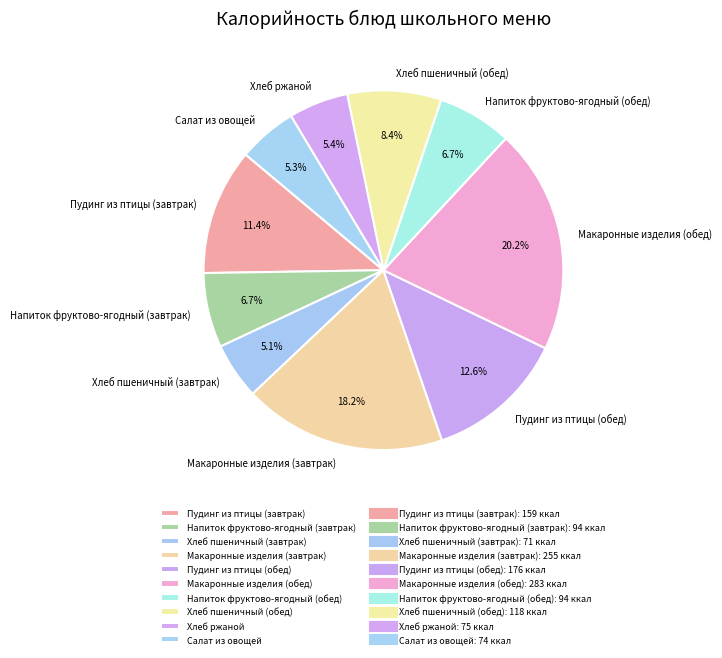

Which has a higher value, Макаронные изделия (завтрак) or Напиток фруктово-ягодный (обед)?

Макаронные изделия (завтрак)